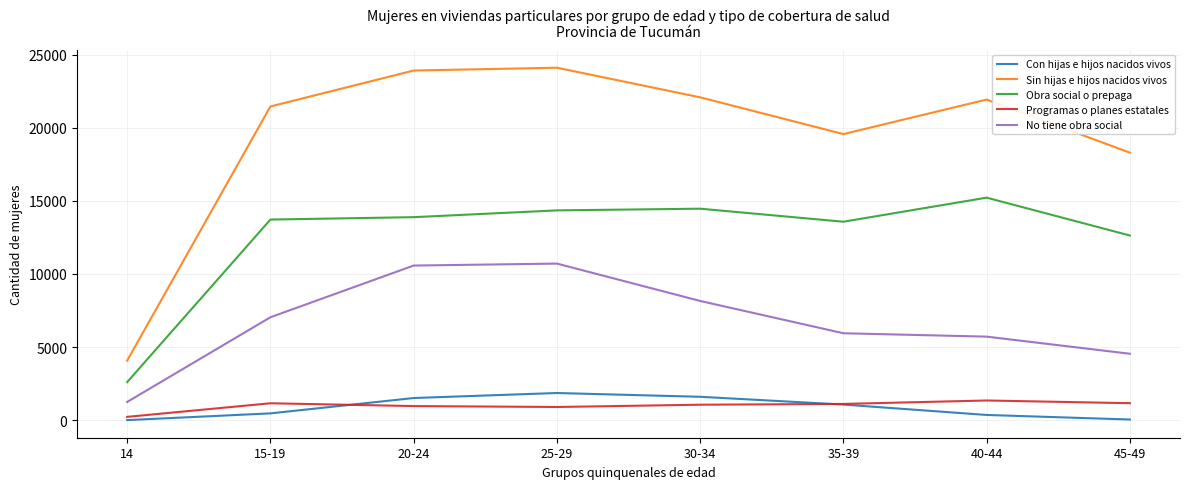

What is the average value of the Obra social o prepaga series?

12554